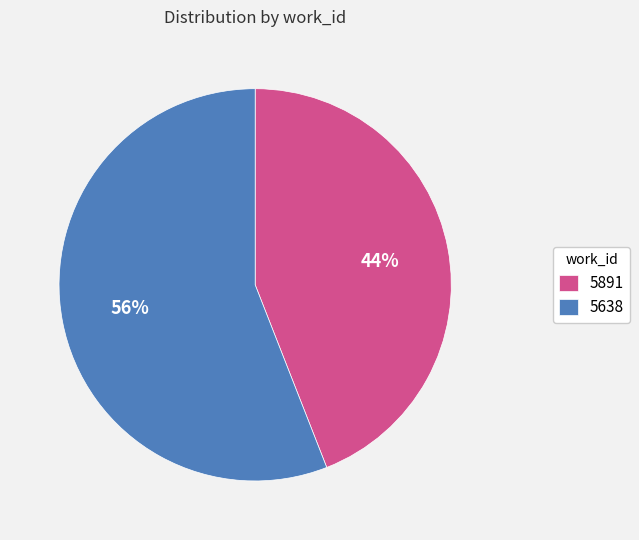

How many slices are in this pie chart?

2